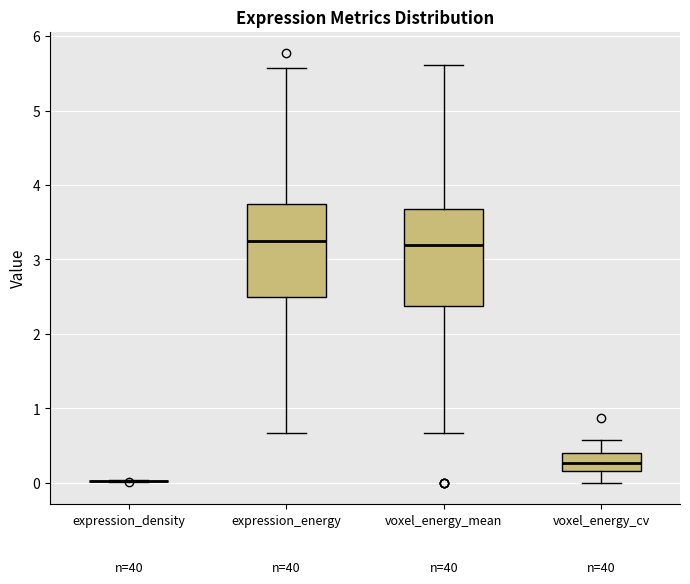

Where is the upper edge of the box for voxel_energy_mean on the y-axis? The values are not printed on the chart, so give them approximately, as read against the axis.

3.7